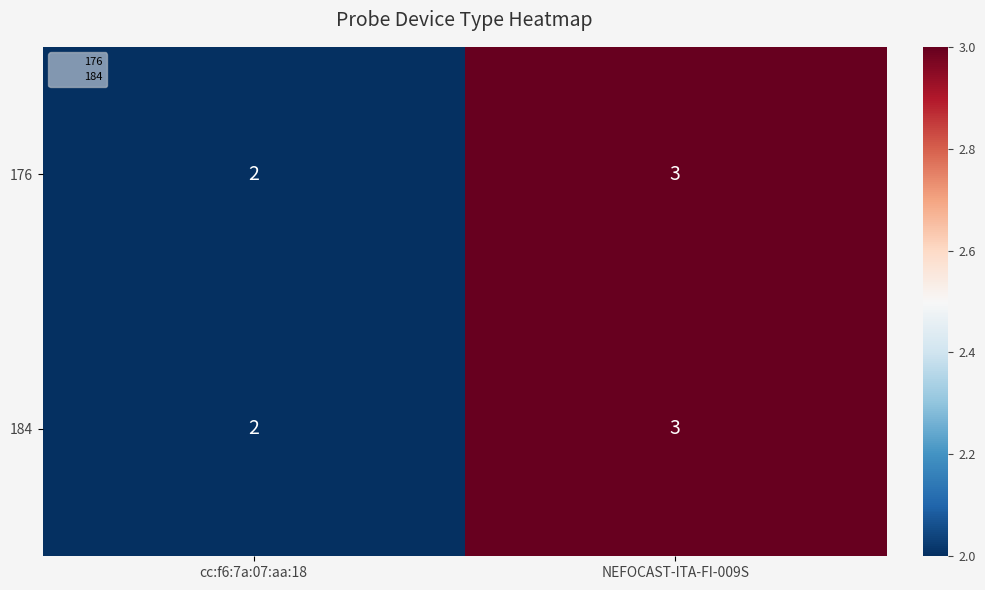

What is the sum of the 176 values at cc:f6:7a:07:aa:18 and NEFOCAST-ITA-FI-009S?

5